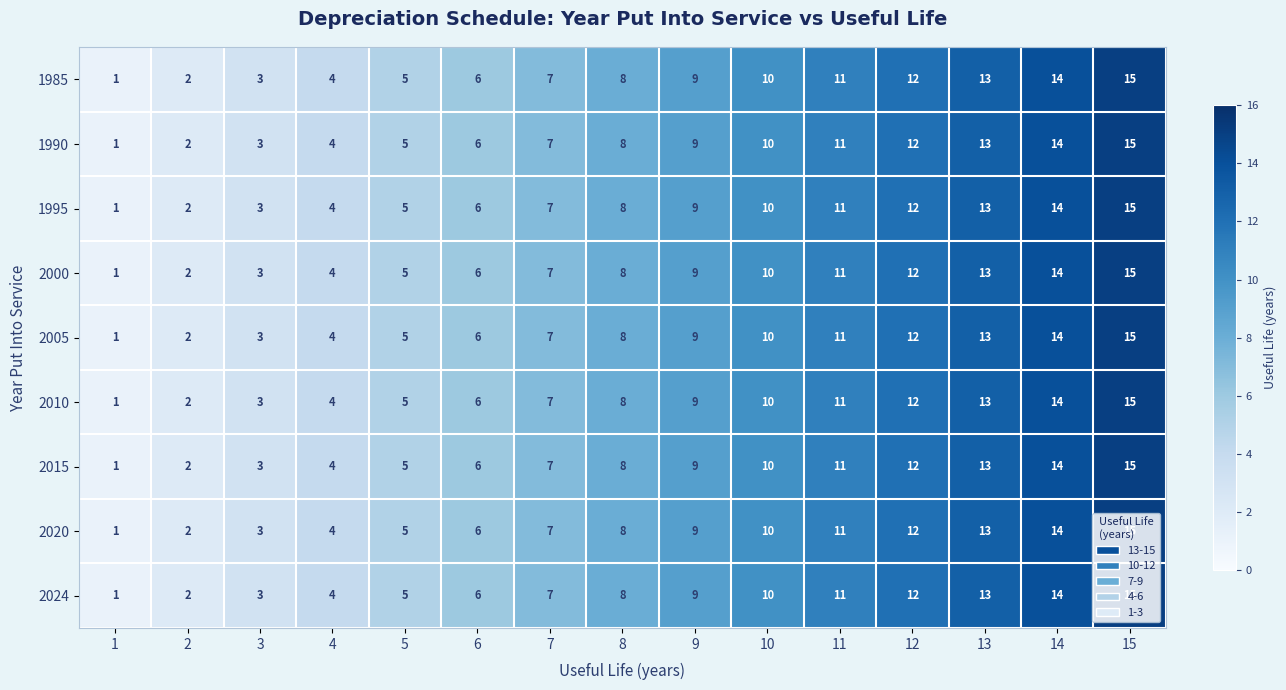

What is the sum of the 2000 values at 14 and 8?

22